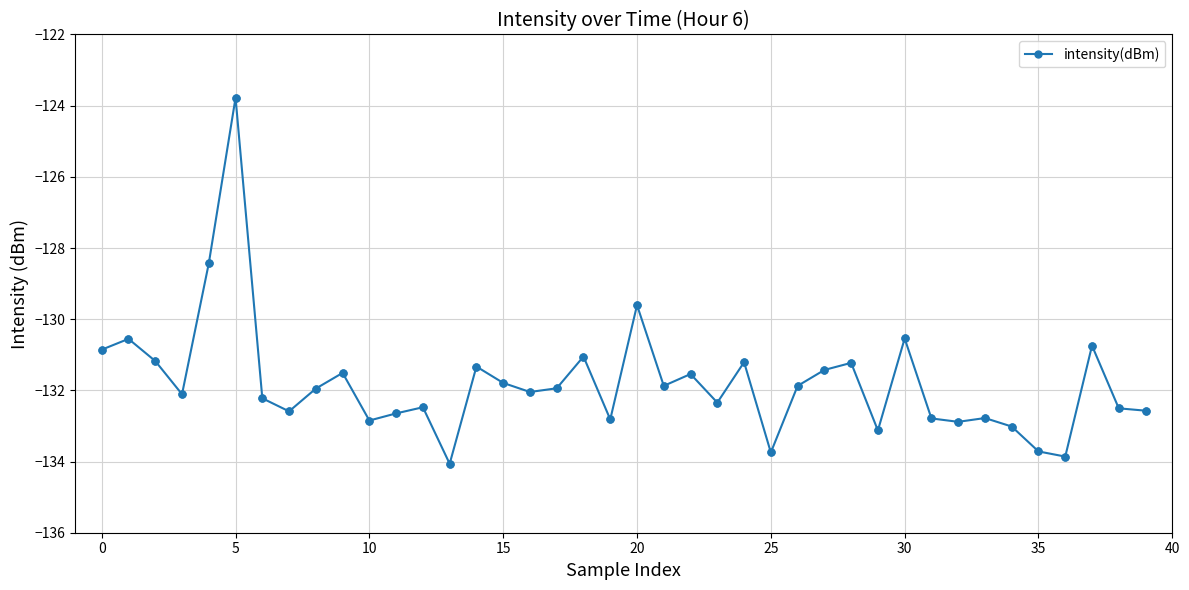

What is the value of the 4th point from the left?

-132.1